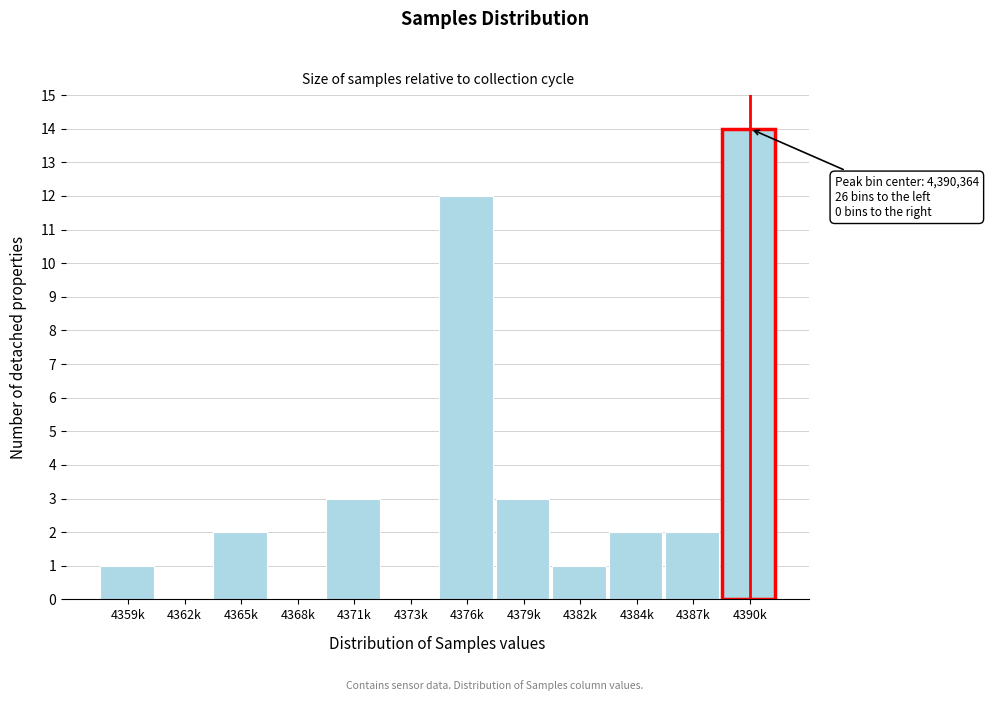

Reading left to right, what are all the values shown in this chart?

4359k=1	4362k=0	4365k=2	4368k=0	4371k=3	4373k=0	4376k=12	4379k=3	4382k=1	4384k=2	4387k=2	4390k=14